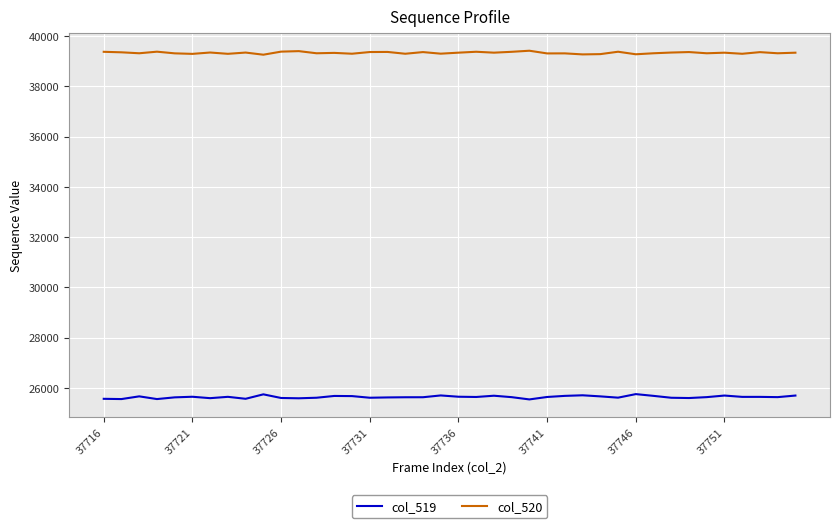

True or false: col_519 and col_520 intersect in this chart.

False